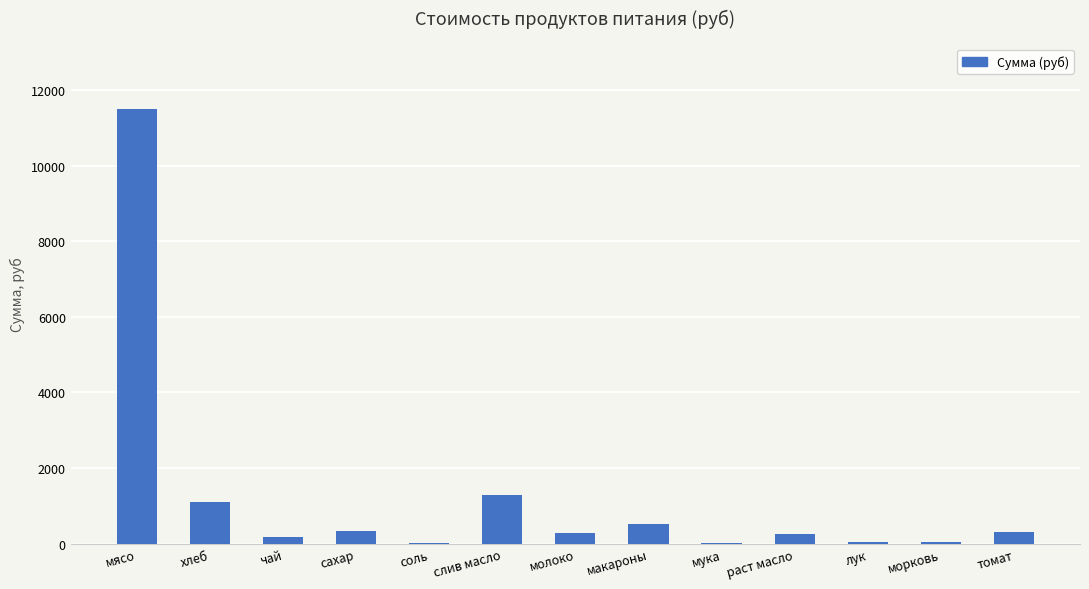

Which category has the highest value across all series?

мясо